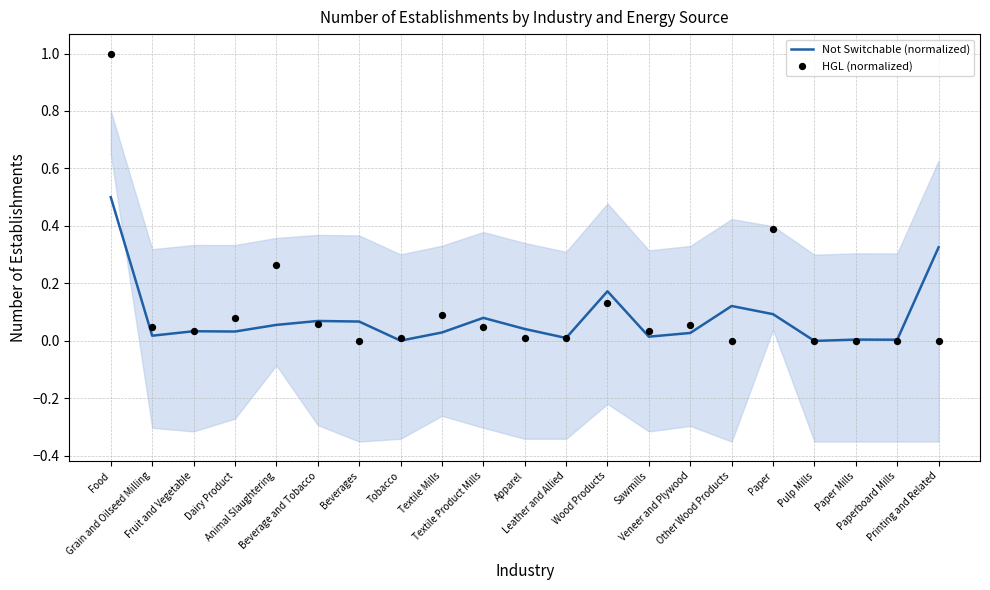

Which series contains the lowest Y value?

Not Switchable (normalized)